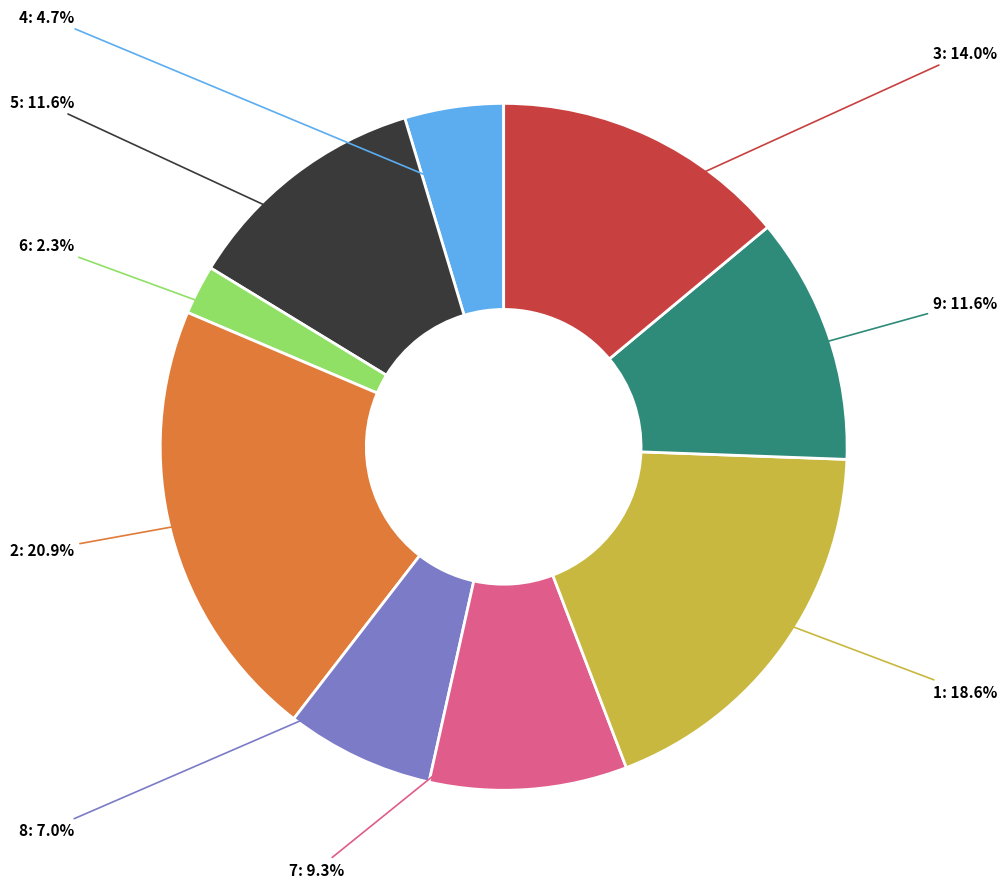

Is there any slice that represents more than half of the pie?

No